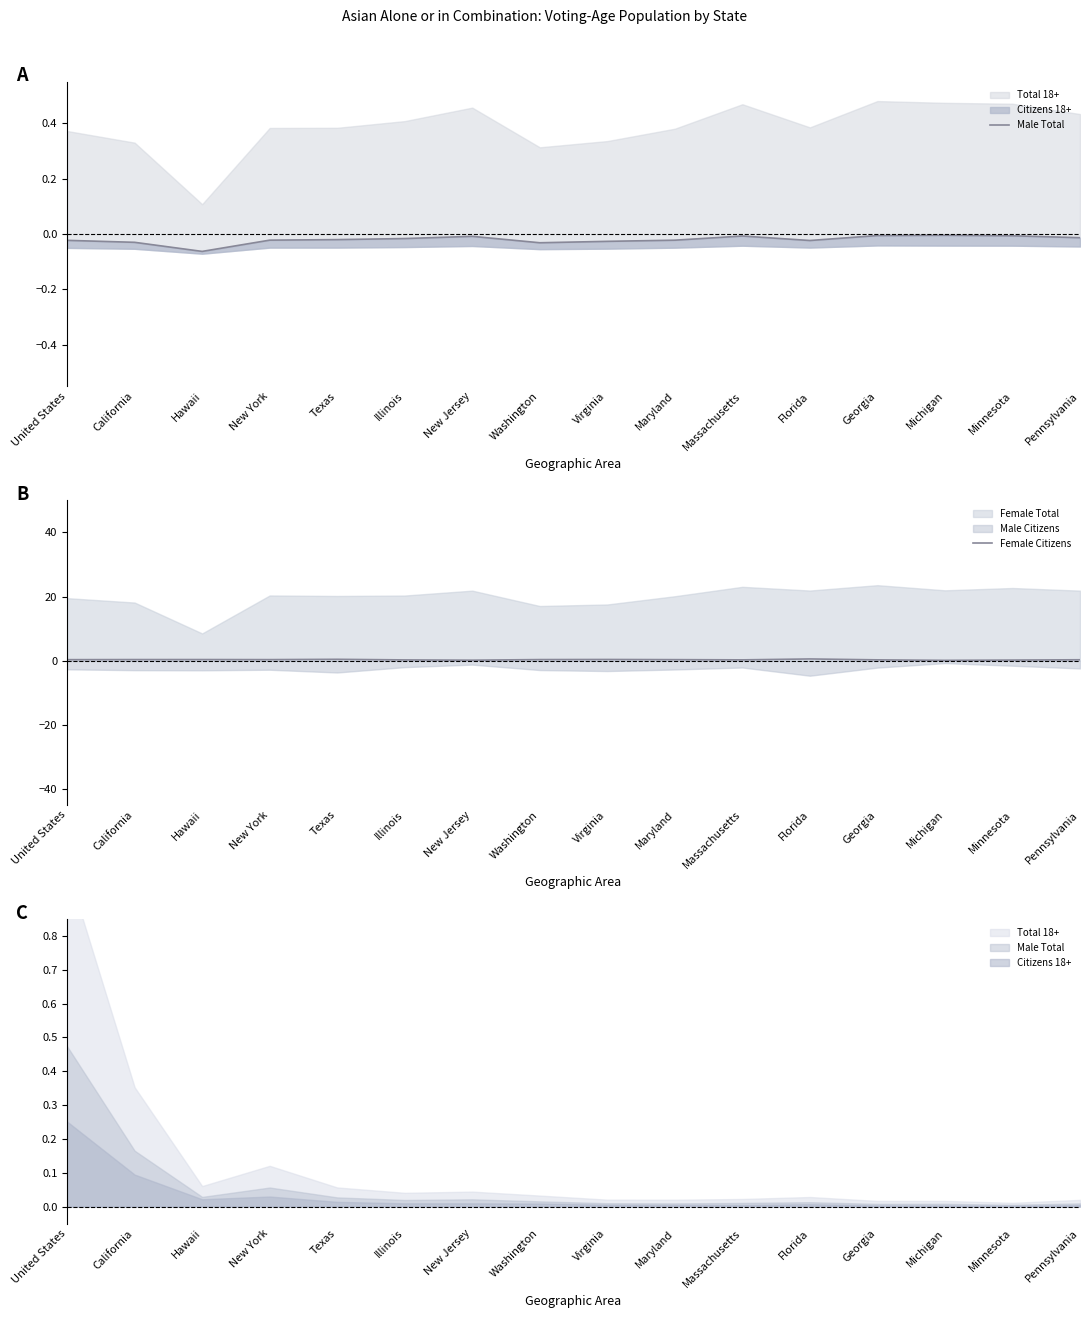

True or false: Male Total has more than 2 interior local peaks.

True